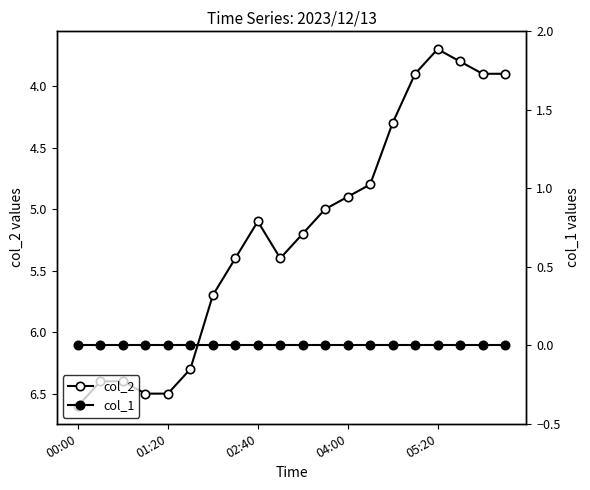

The col_1 series shows 0.0 at 00:00. True or false?

True